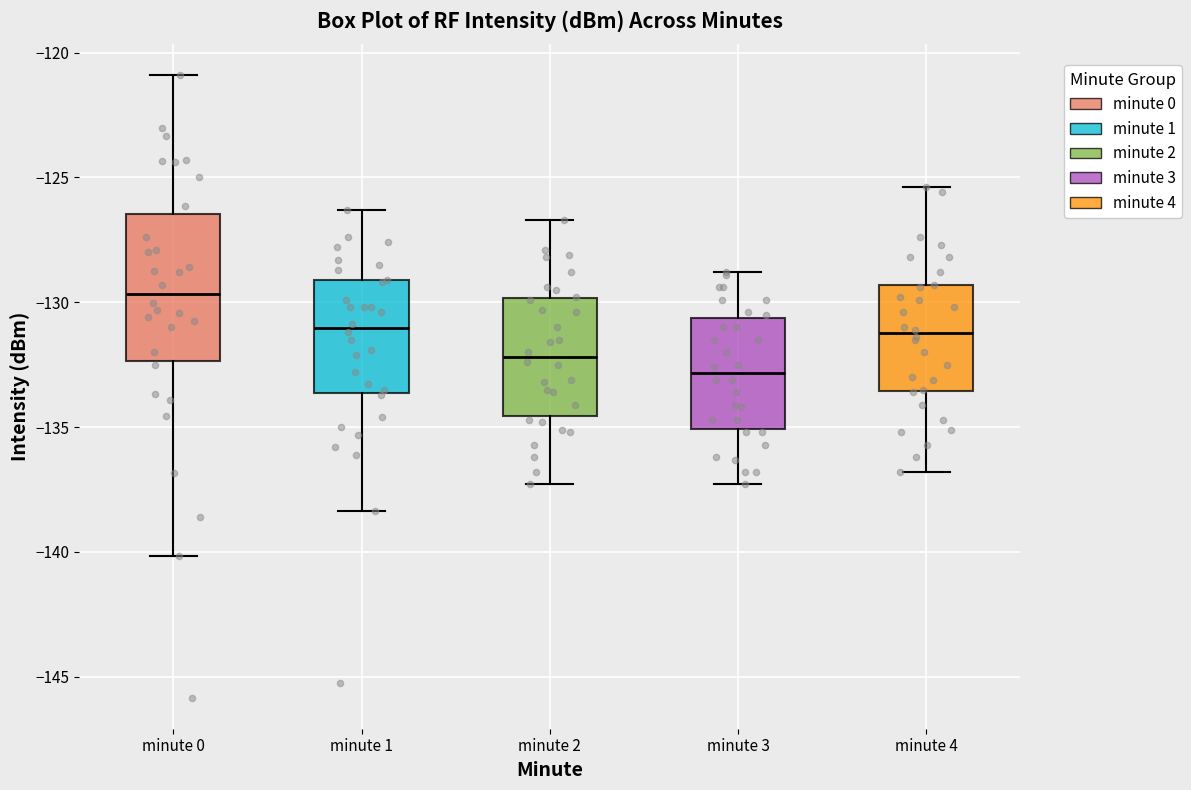

Comparing the boxes themselves (not the whiskers), which one is the tallest?

minute 0